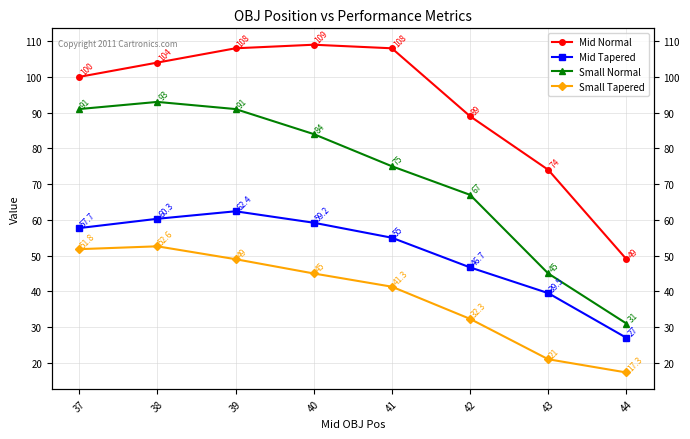

At which category does Mid Tapered reach its first local peak?

39